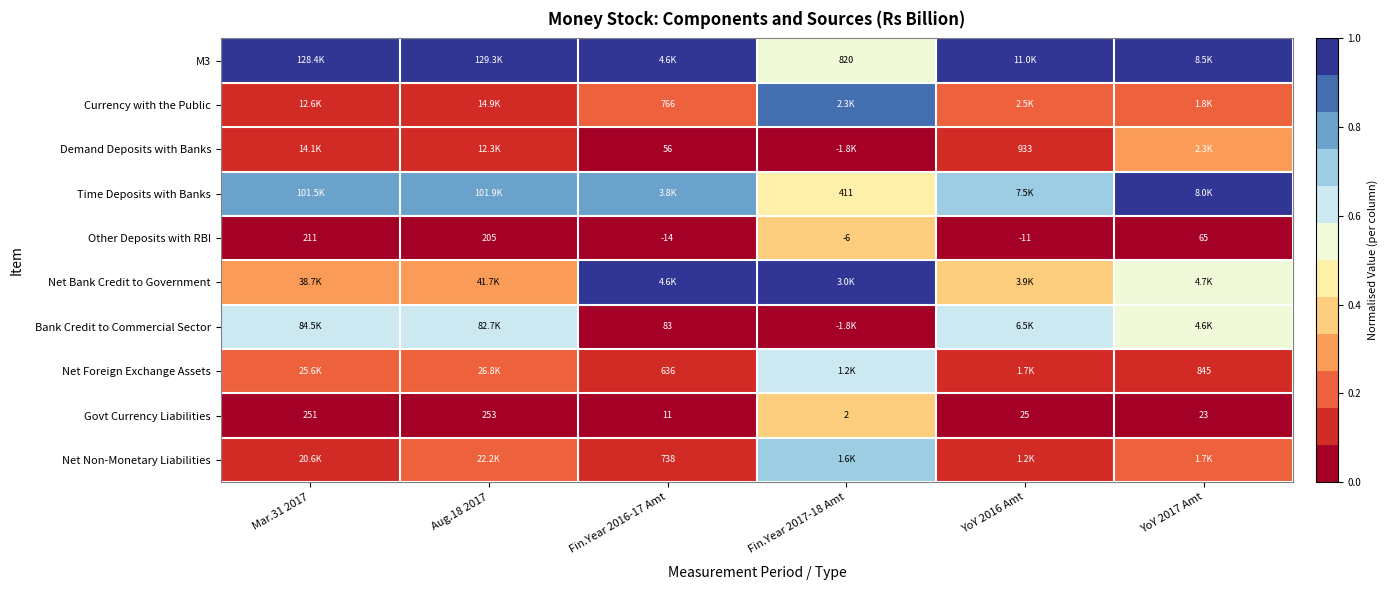

Is the value of Govt Currency Liabilities at Fin.Year 2016-17 Amt greater than the value of Demand Deposits with Banks at Fin.Year 2016-17 Amt?

No